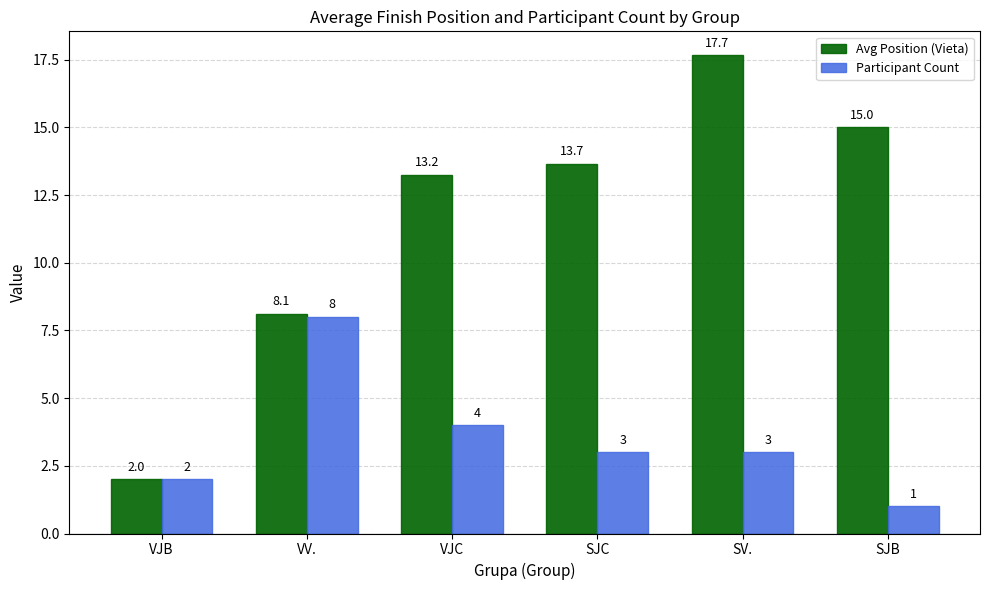

At which label does Avg Position (Vieta) reach its peak?

SV.